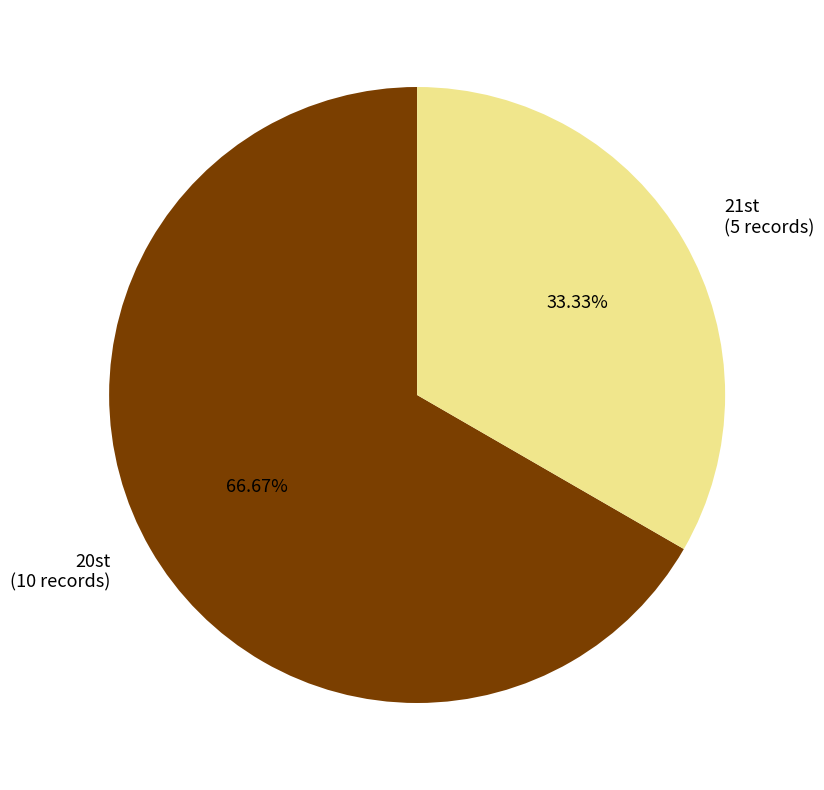

How many segments does this pie chart have?

2